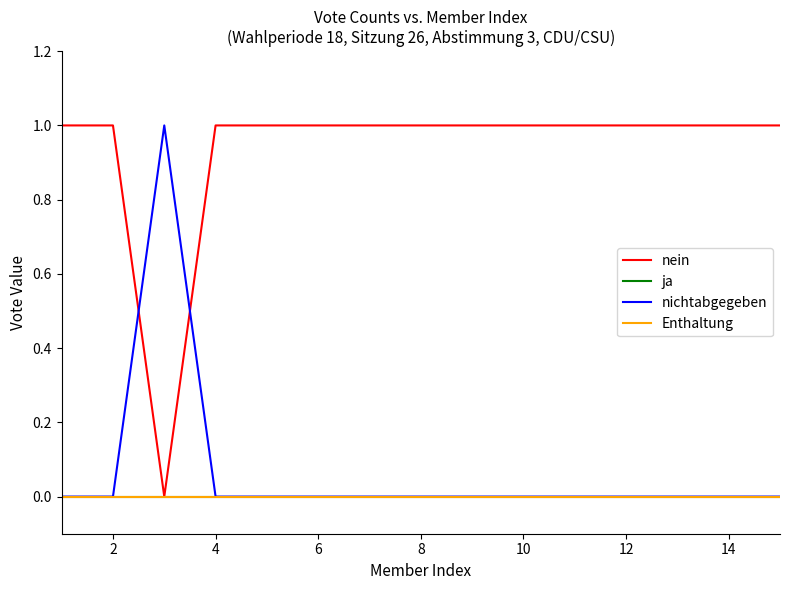

How many lines are shown in the chart?

4